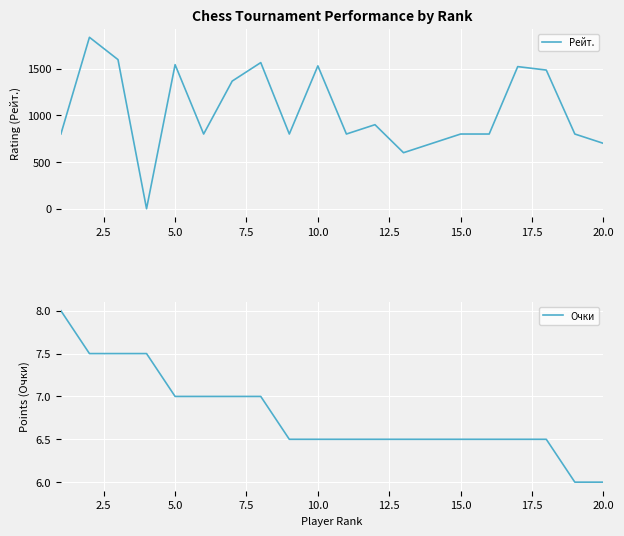

How many values in the Очки series exceed 6?

18